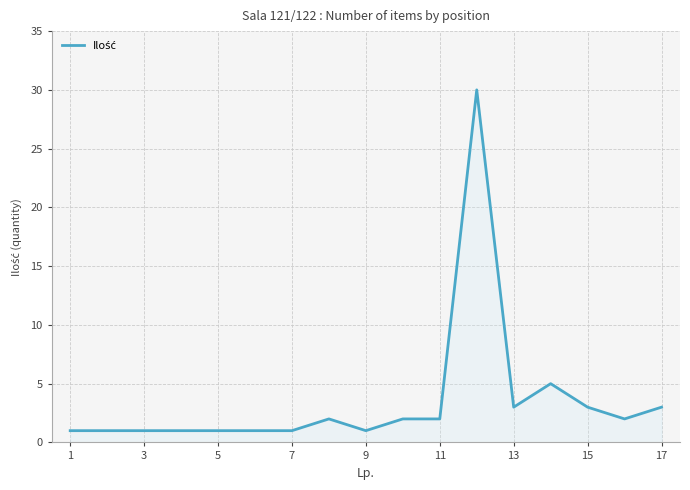

What is the sum of all values?

60